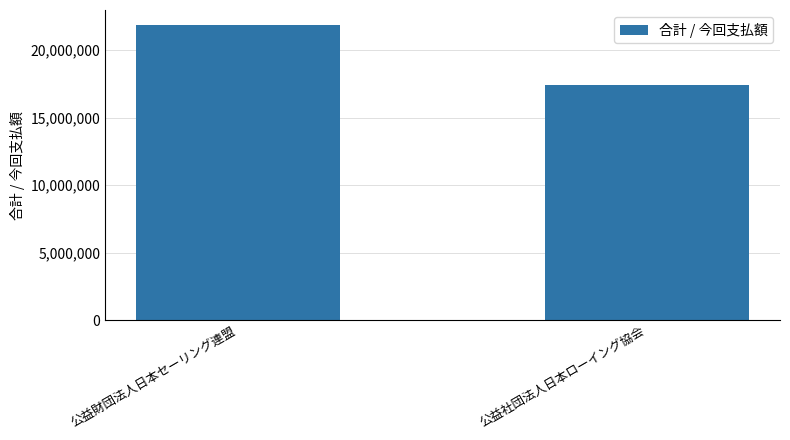

List the labels in order of value, smallest first.

公益社団法人日本ローイング協会, 公益財団法人日本セーリング連盟